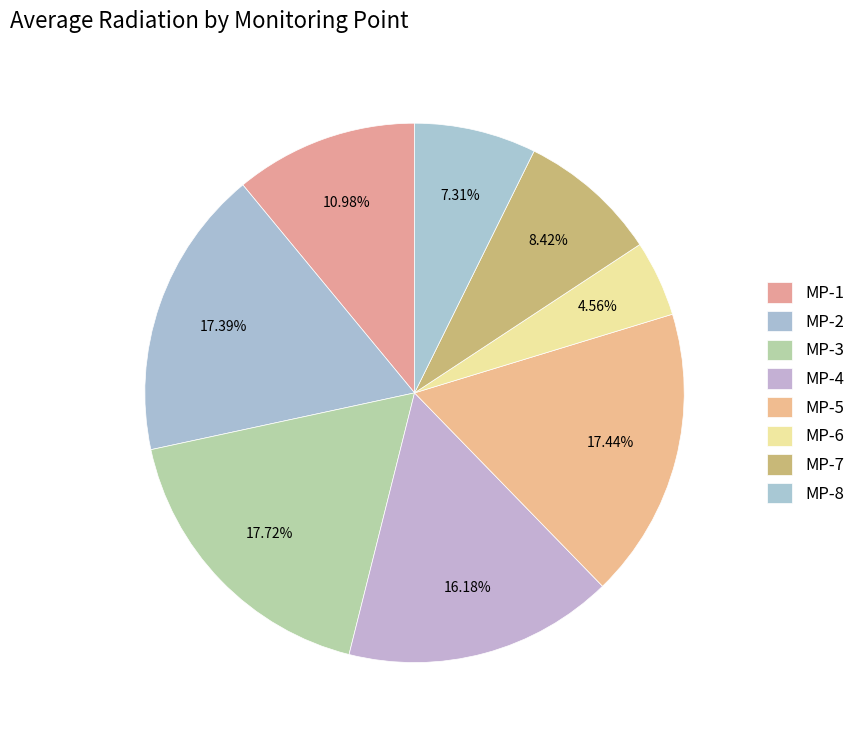

To the nearest percent, what is the combined percentage of MP-4 and MP-1?

27%